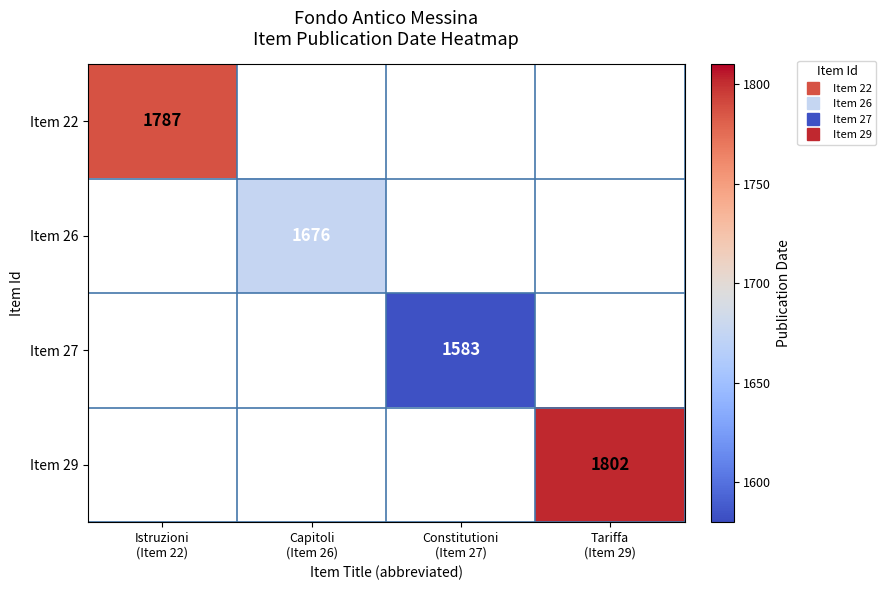

Is it true that Item 22 equals 1787.0 at Istruzioni (Item 22)?

True